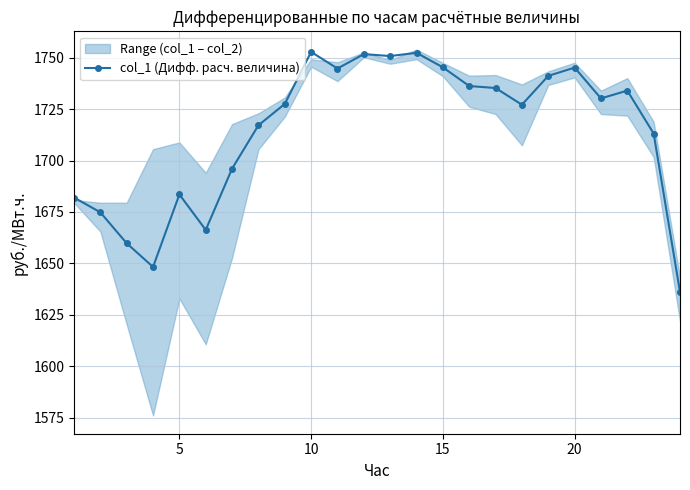

How many categories are shown in the chart?

24